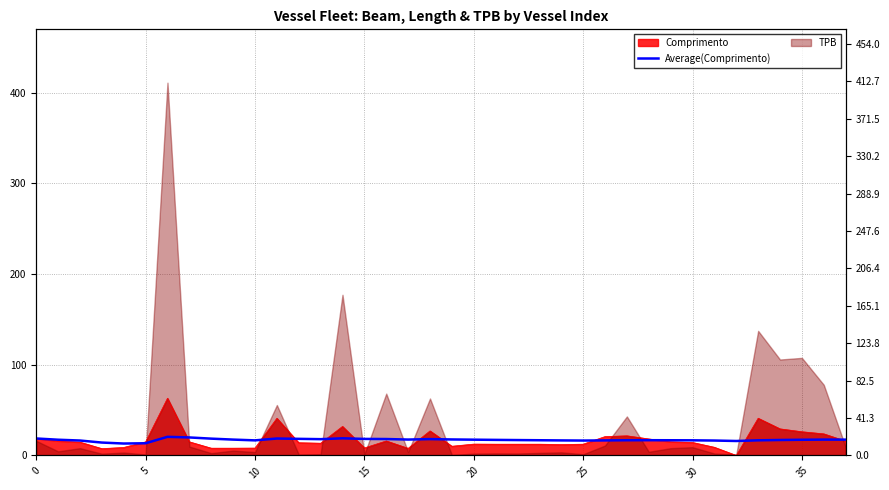

How many lines are shown in the chart?

1